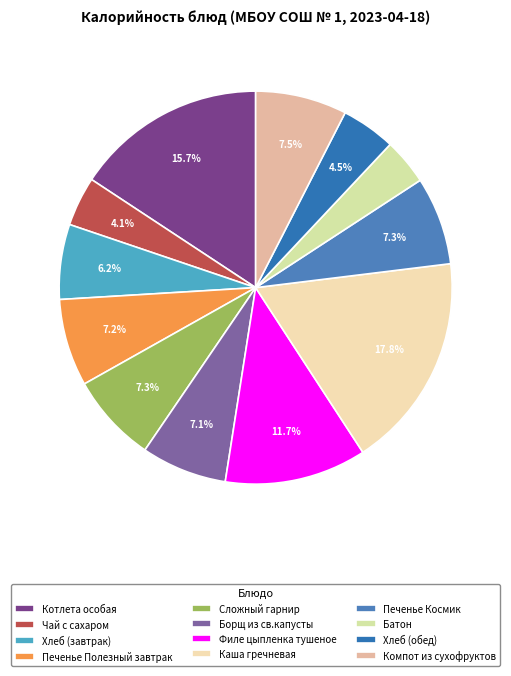

The Компот из сухофруктов slice represents 15% of the pie. True or false?

False